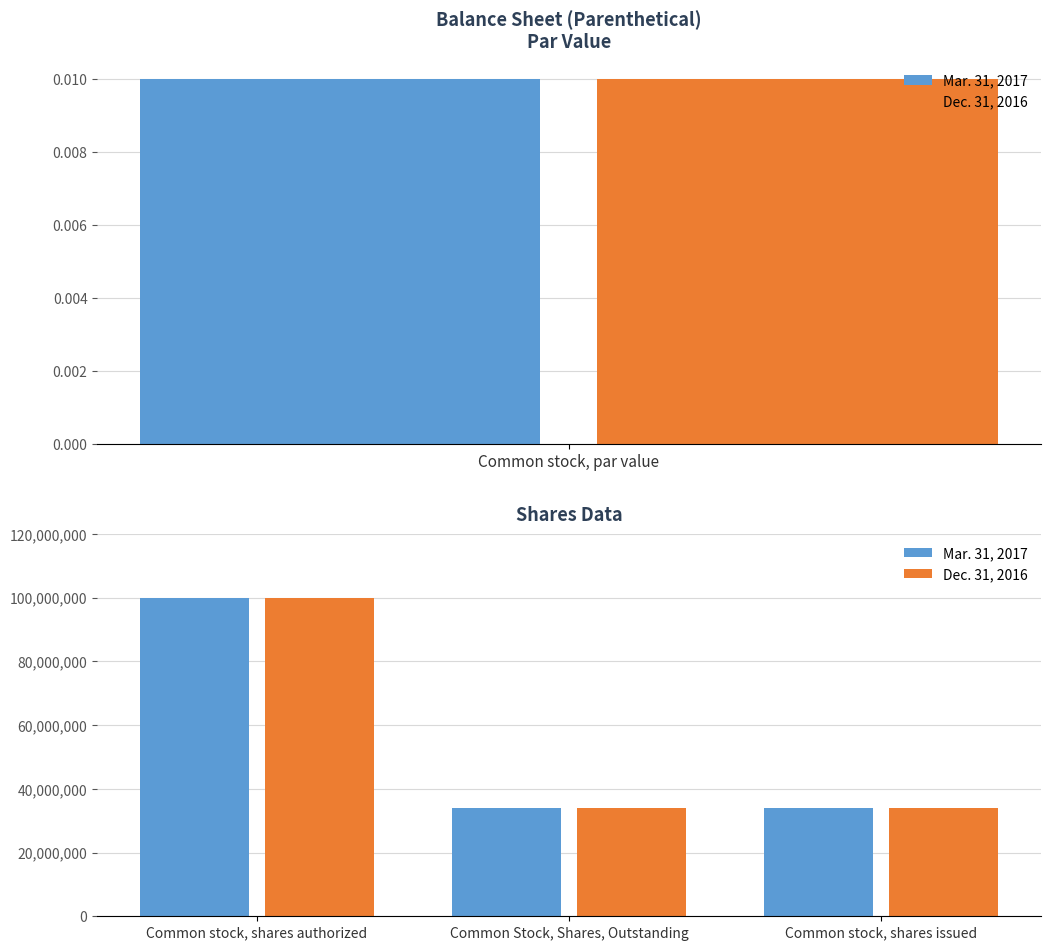

What is the minimum value for Mar. 31, 2017?

34058028